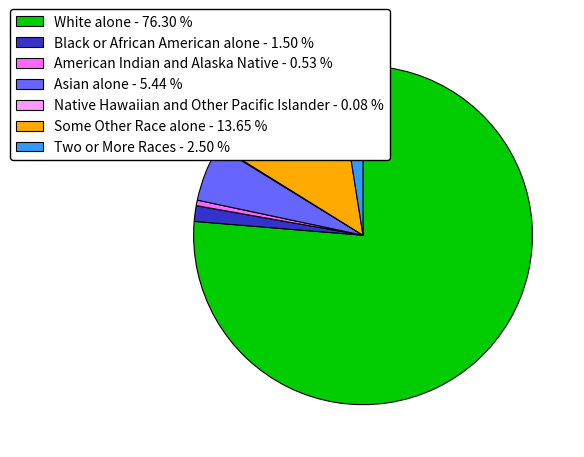

Which slice is the largest?

White alone